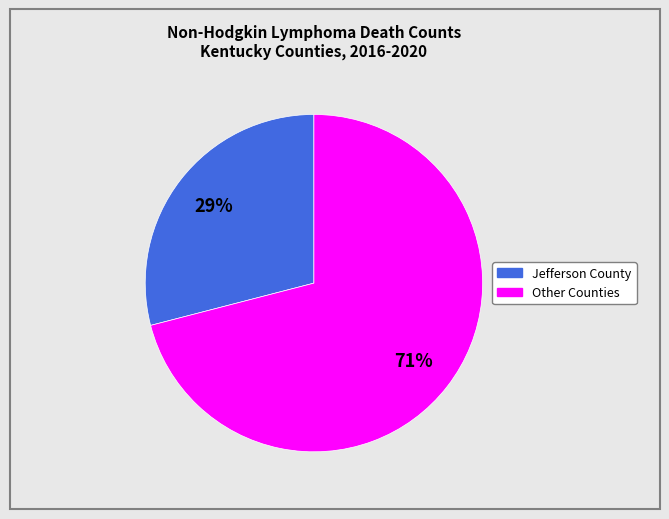

Is there any slice that represents more than half of the pie?

Yes